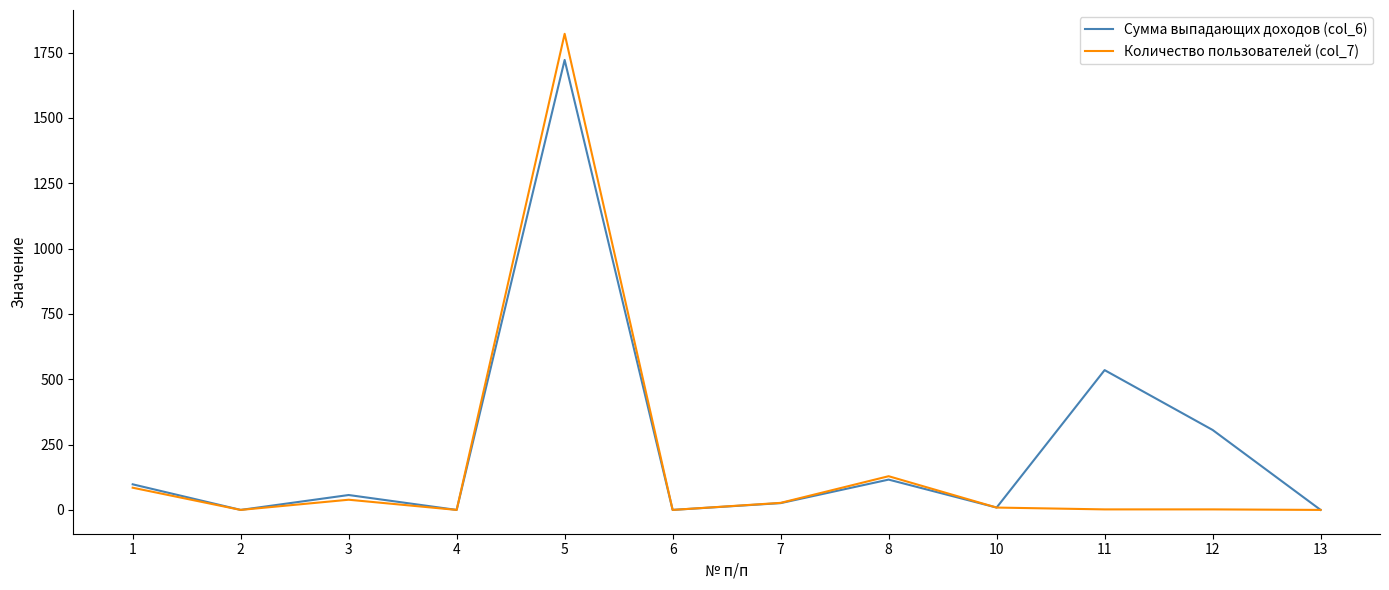

List the series in order of their peak value, highest first.

Количество пользователей (col_7), Сумма выпадающих доходов (col_6)